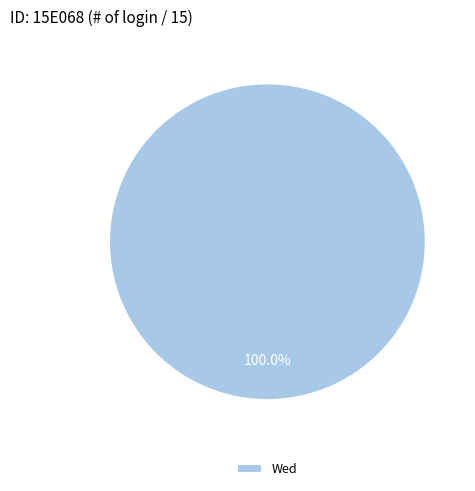

Rank the categories by value from highest to lowest.

Wed